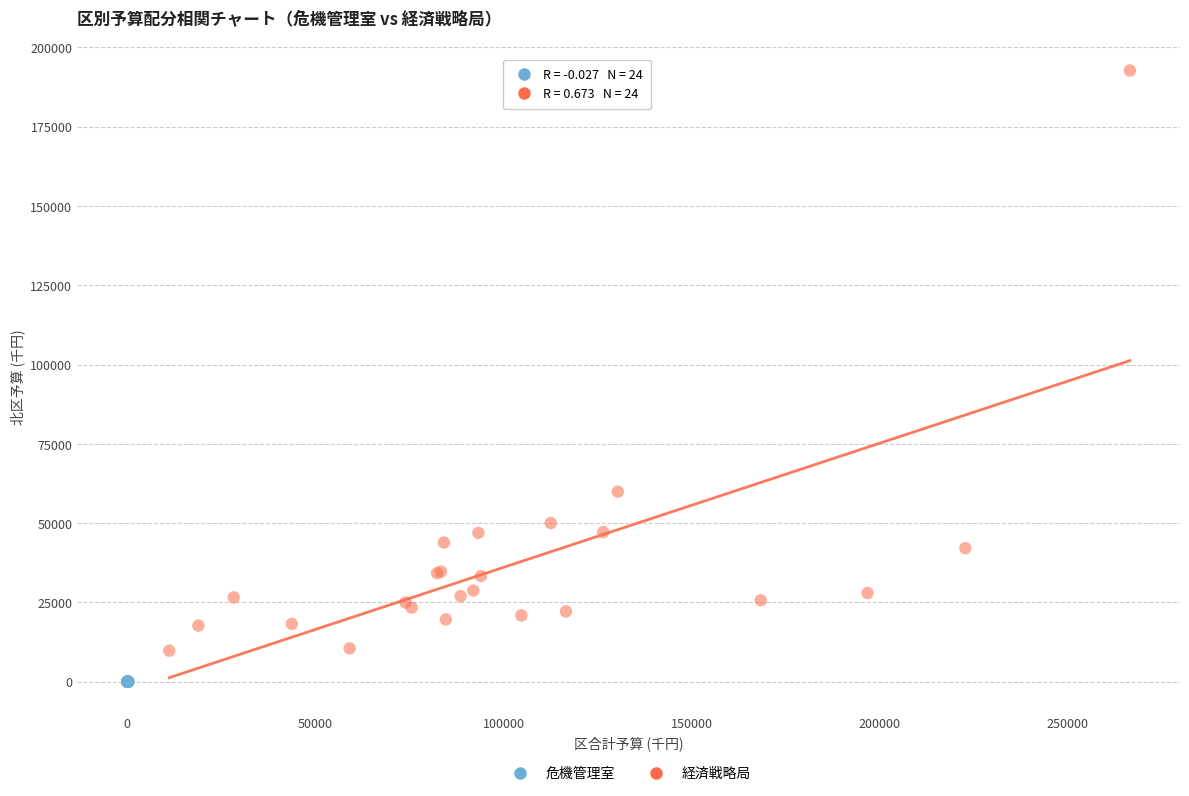

Which series reaches the minimum Y coordinate?

危機管理室